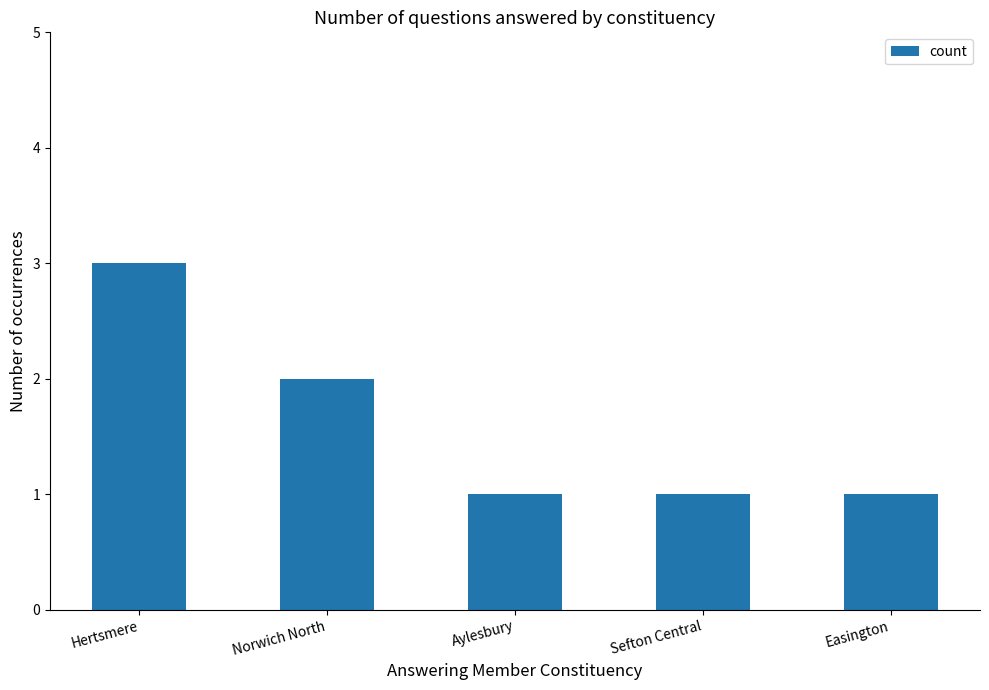

Reading left to right, list all the values displayed in this chart.

Hertsmere=3	Norwich North=2	Aylesbury=1	Sefton Central=1	Easington=1